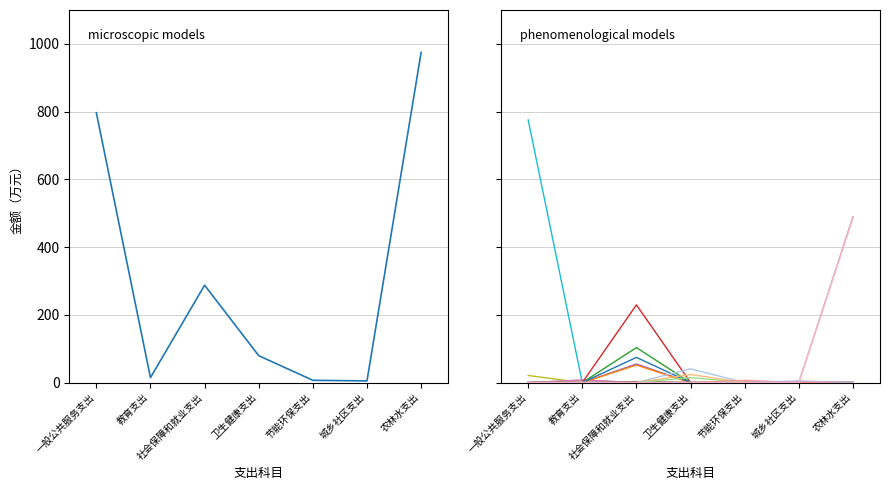

How many values exceed 79?

4